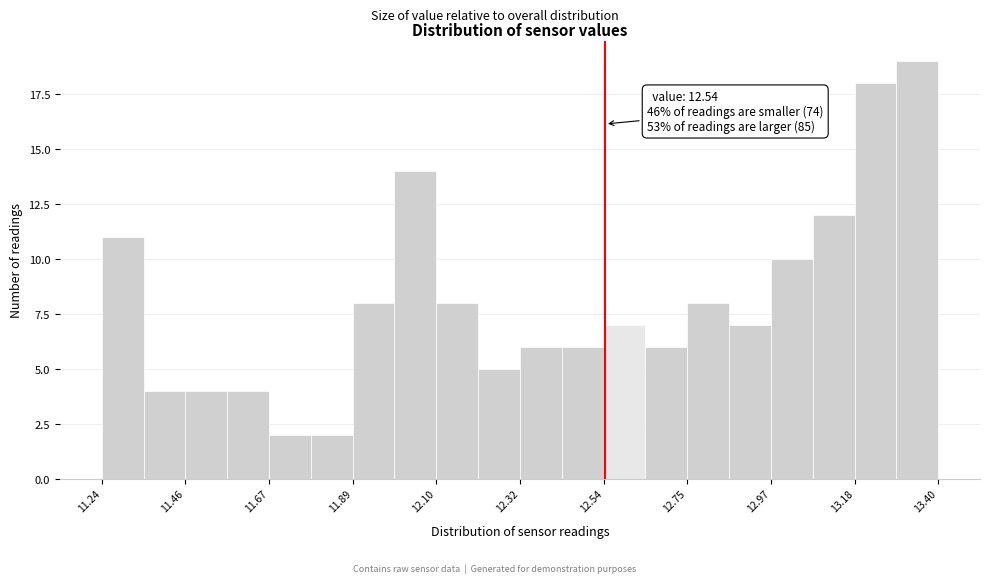

Around what value on the x-axis is the tallest bar? Give the approximate position of its centre, as read against the axis.

13.35